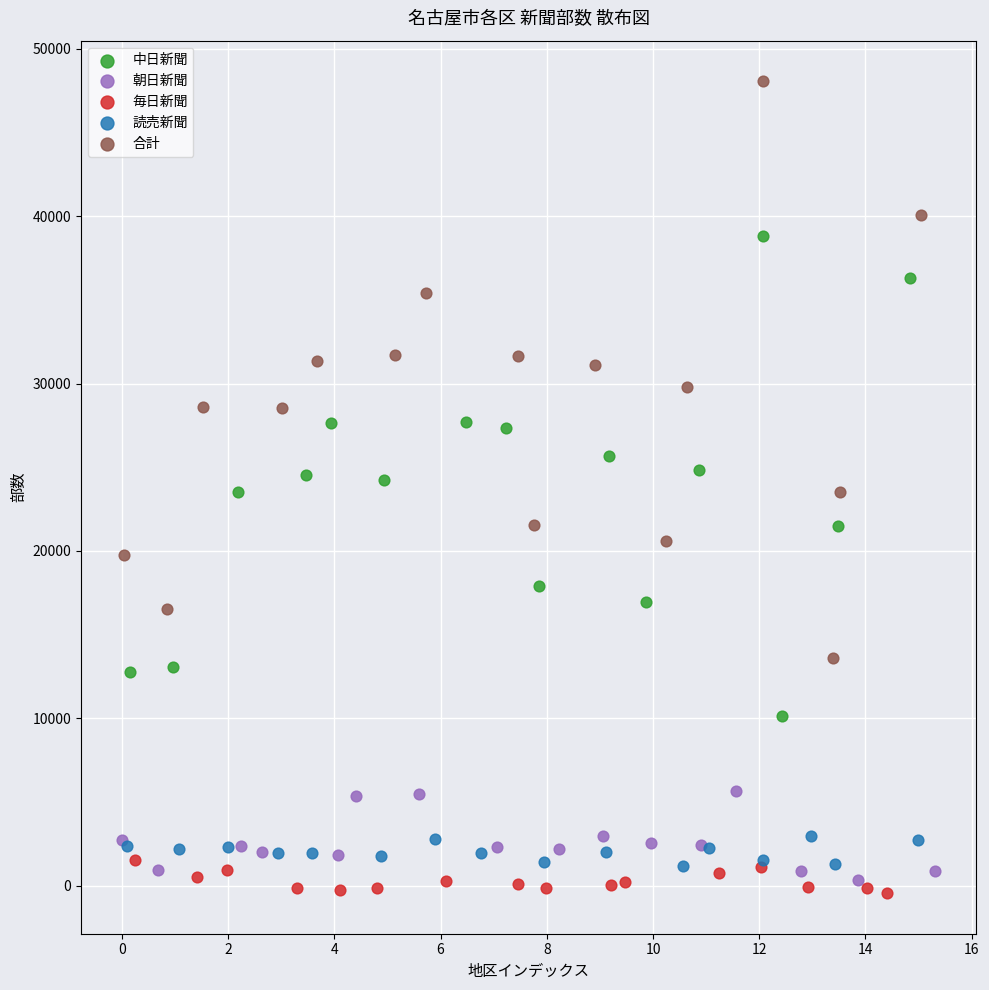

Which series contains the highest Y value?

合計